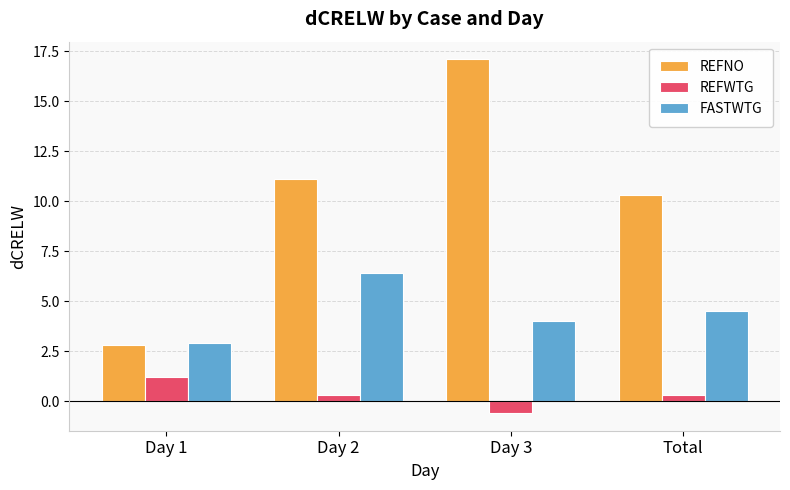

Reading left to right, extract all data points from this chart.

REFNO: 2.8	11.1	17.1	10.3
REFWTG: 1.2	0.3	-0.6	0.3
FASTWTG: 2.9	6.4	4.0	4.5